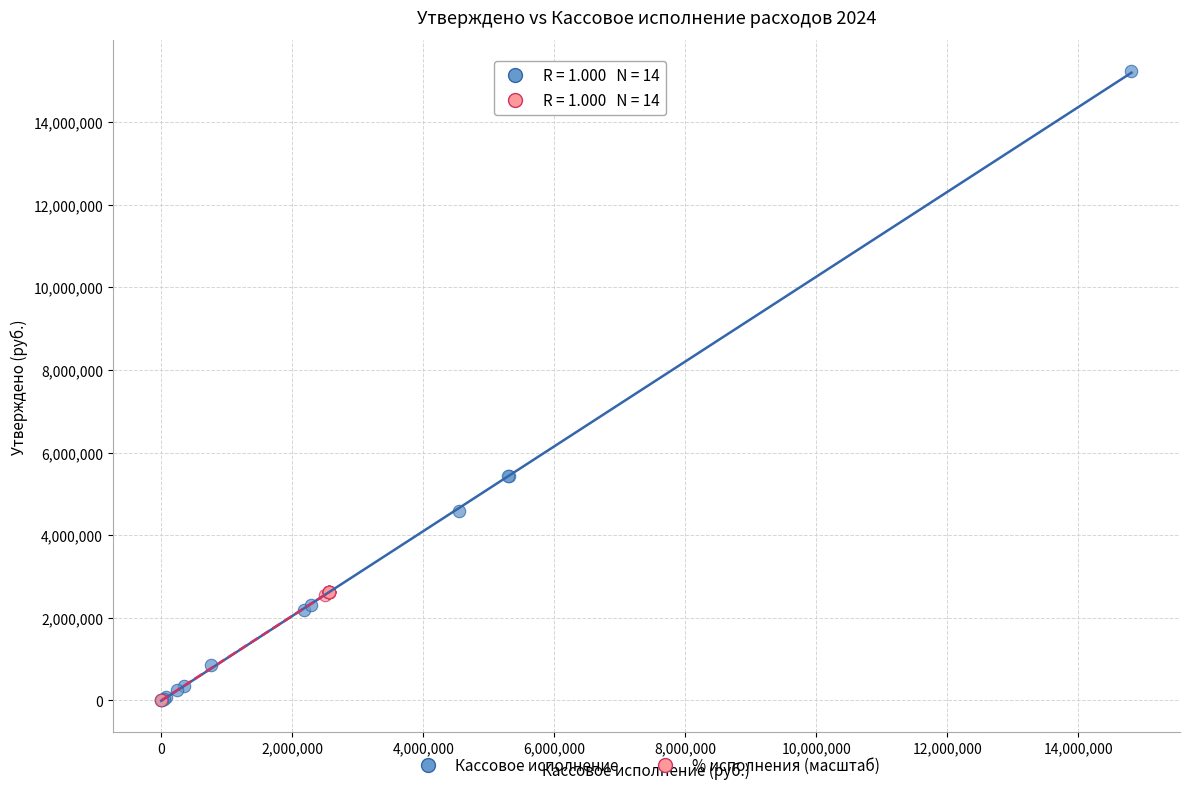

Which series has the widest spread of Y values?

Кассовое исполнение